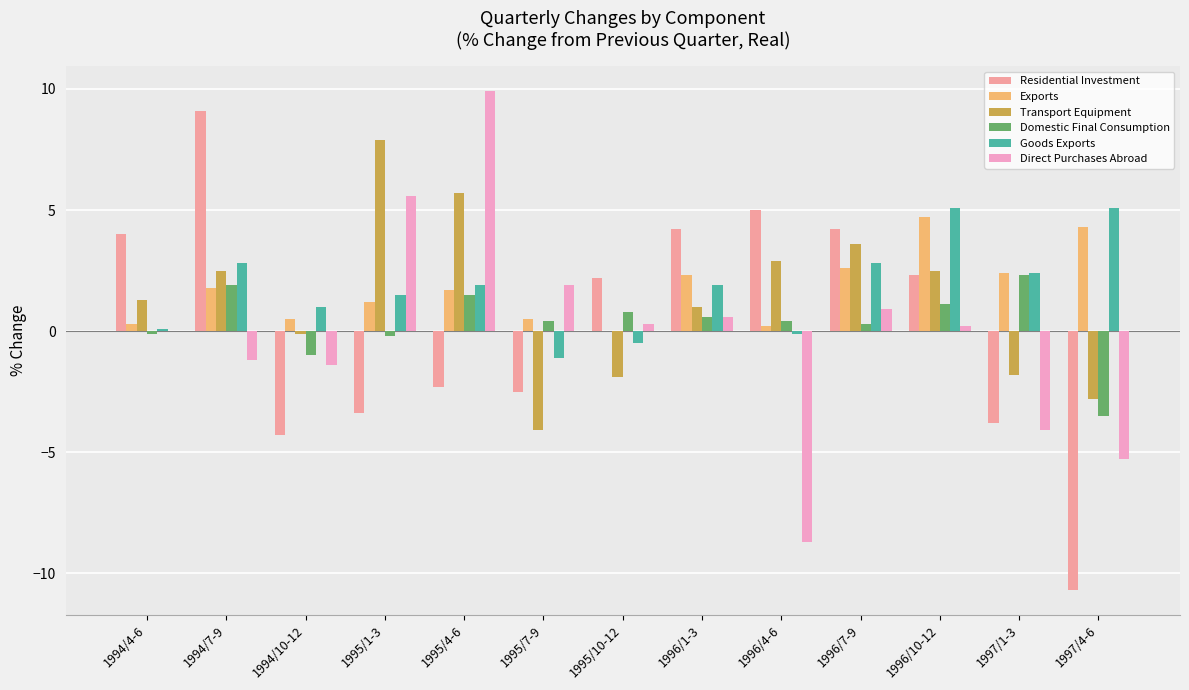

Count the number of data series in this chart.

6